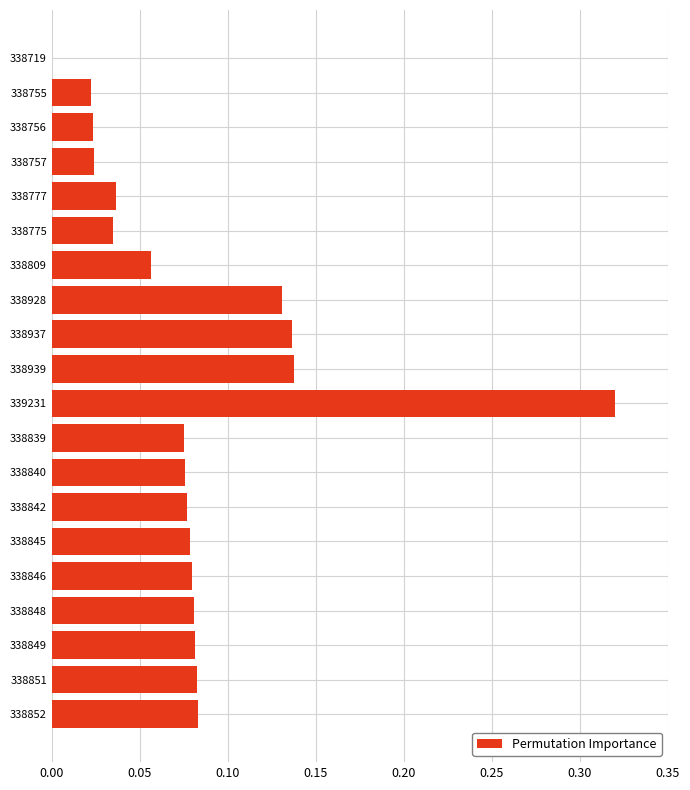

Count the number of values greater than 0.

19